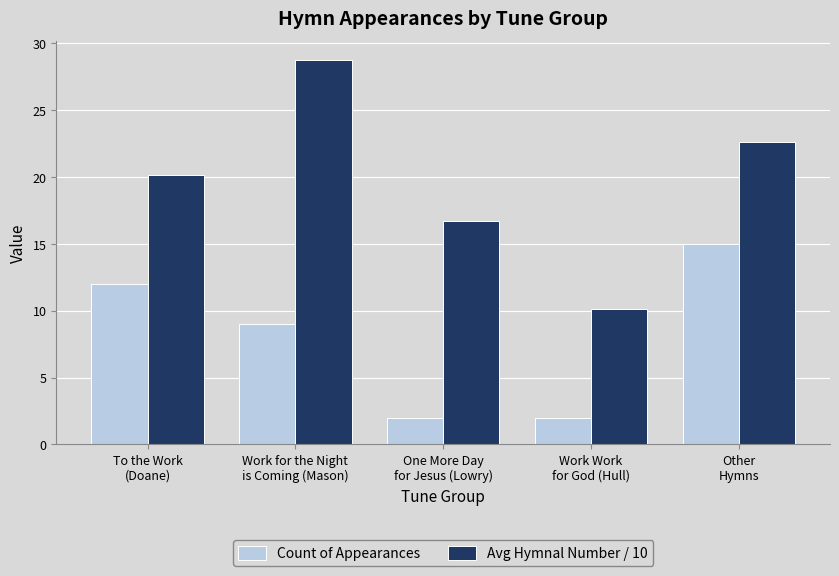

Reading right to left, list all the values displayed in this chart.

Count of Appearances: Other
Hymns=15.0	Work Work
for God (Hull)=2.0	One More Day
for Jesus (Lowry)=2.0	Work for the Night
is Coming (Mason)=9.0	To the Work
(Doane)=12.0
Avg Hymnal Number / 10: Other
Hymns=22.6	Work Work
for God (Hull)=10.1	One More Day
for Jesus (Lowry)=16.8	Work for the Night
is Coming (Mason)=28.7	To the Work
(Doane)=20.2